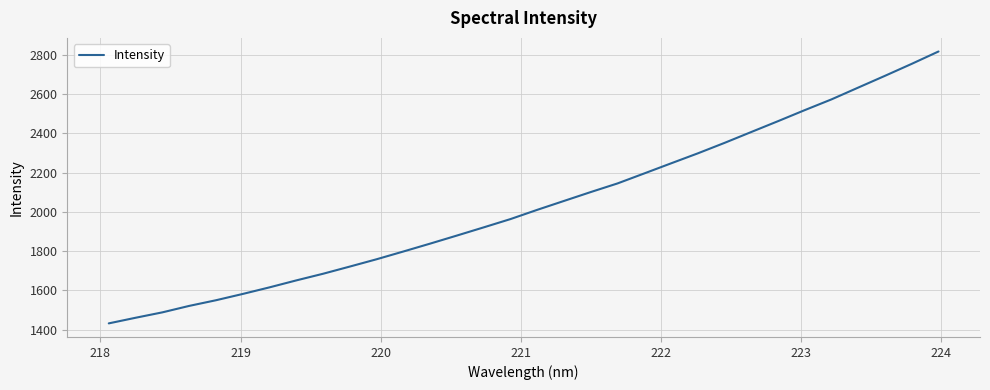

What is the maximum value shown in the chart?

2818.0